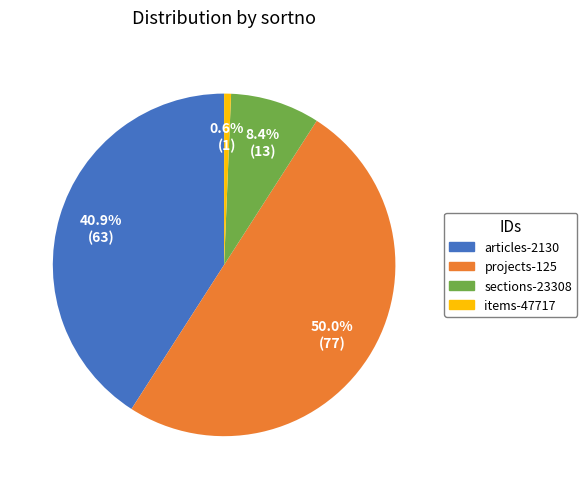

How many slices are in this pie chart?

4